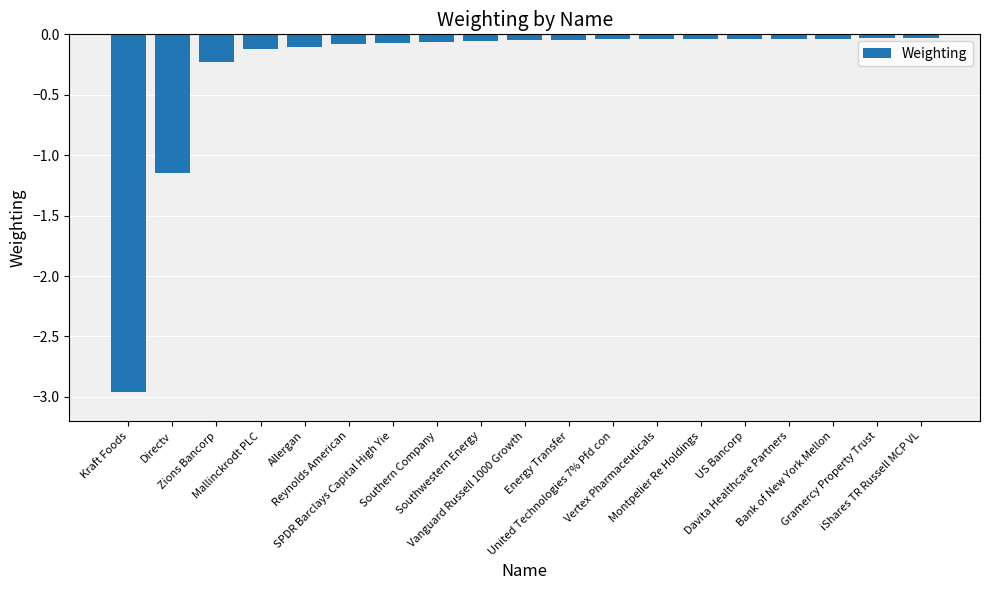

Does the chart contain any negative values?

Yes